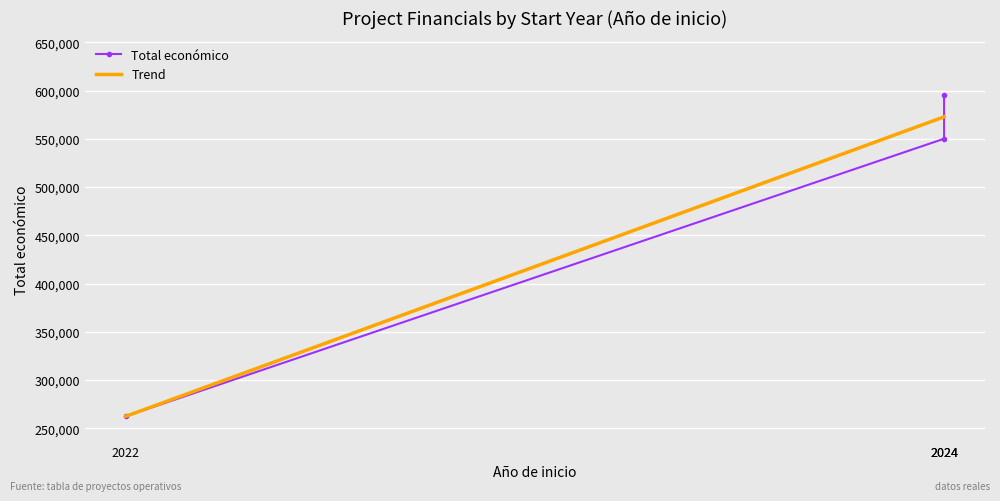

List the labels in order of value, largest first.

2024, 2024, 2022